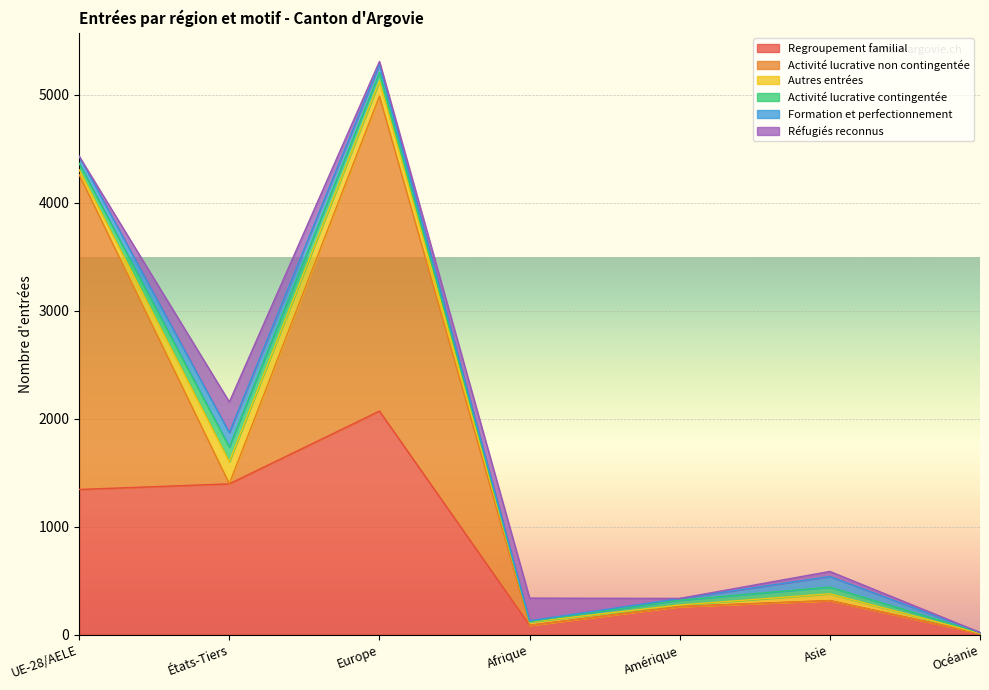

What is the difference between the maximum and second lowest values in the Activité lucrative contingentée series?

130